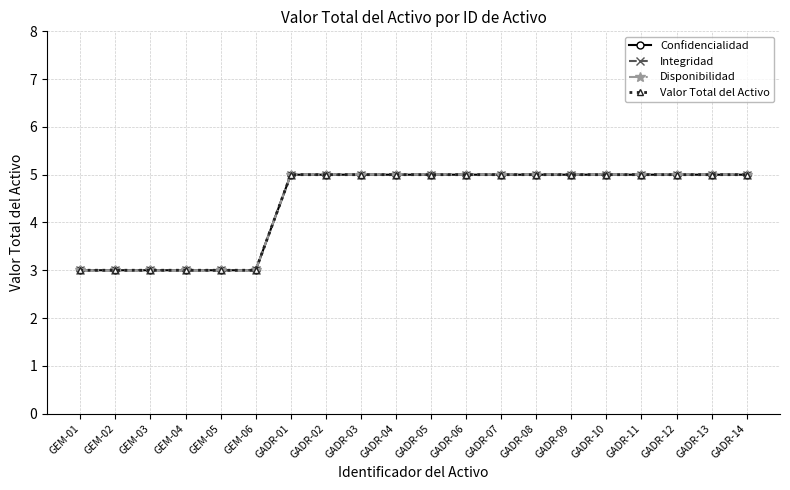

Which series has the largest total across all categories?

Confidencialidad